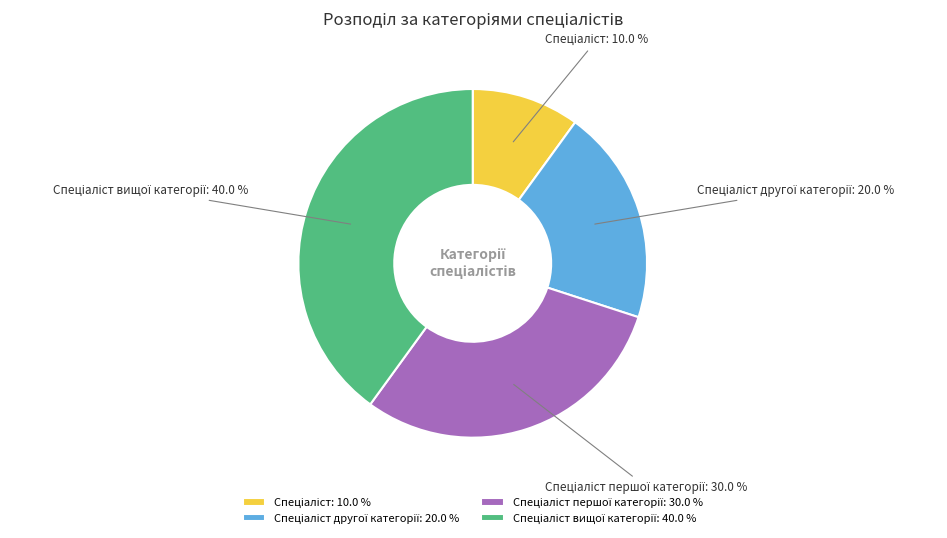

Is there a majority slice in this chart?

No